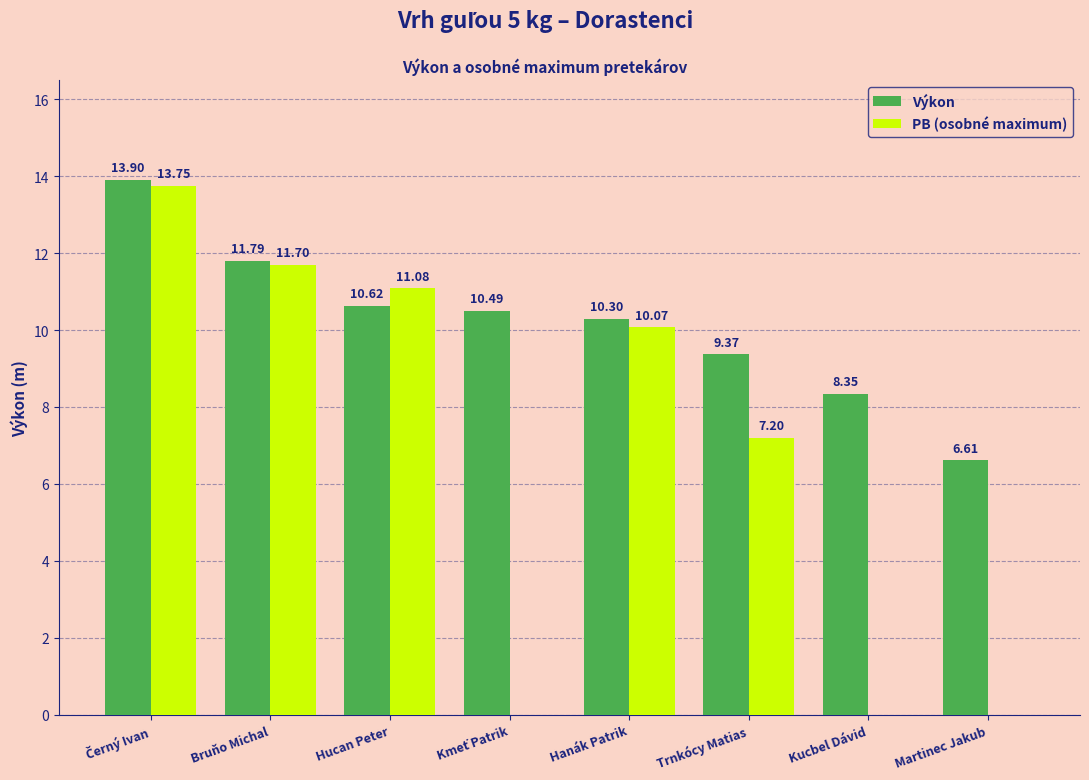

Which series has the largest total across all categories?

Výkon